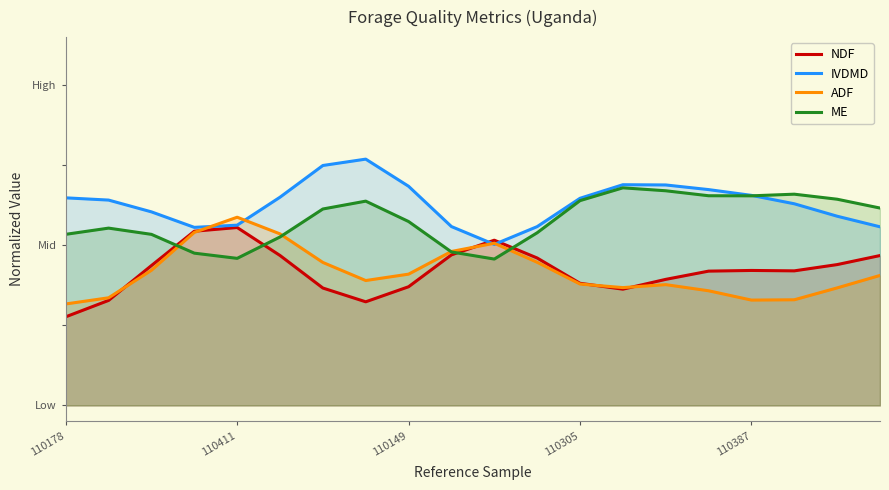

Count the NDF values in the range 0 to 1.

20